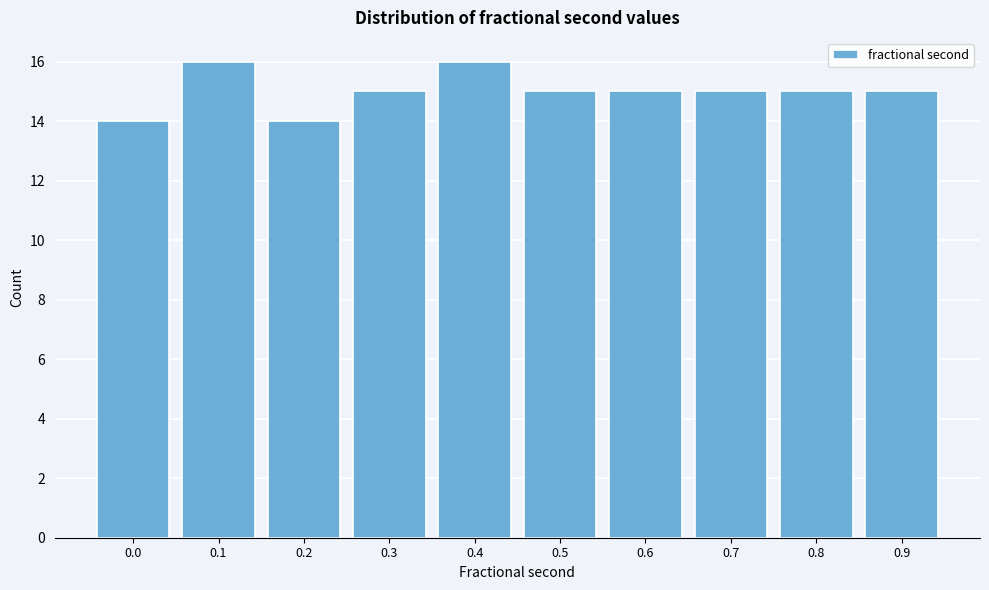

Reading left to right, transcribe all the data shown in this chart.

14	16	14	15	16	15	15	15	15	15